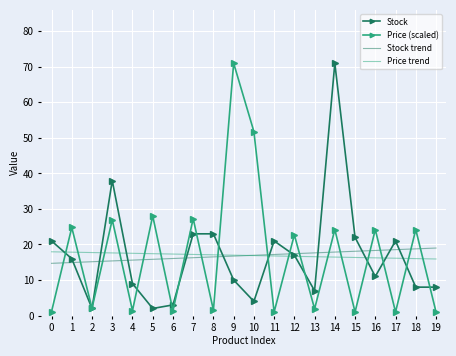

At how many categories does at least one series exceed 34?

4